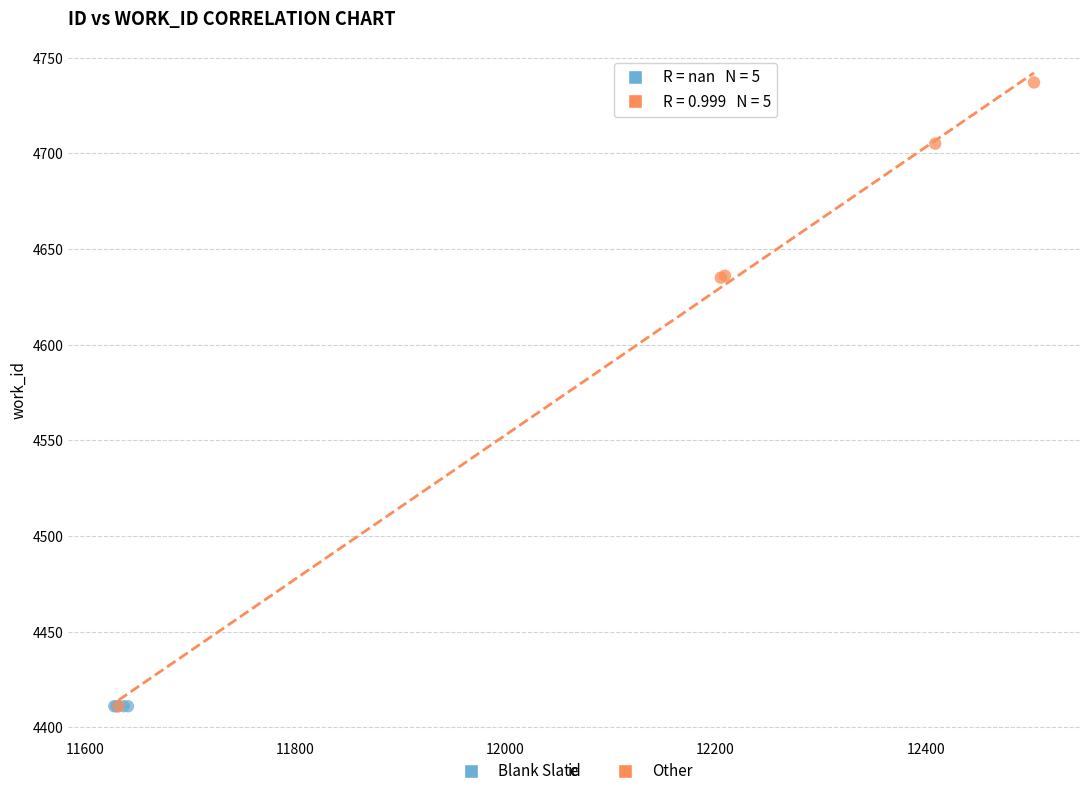

Which series contains the highest Y value?

Other